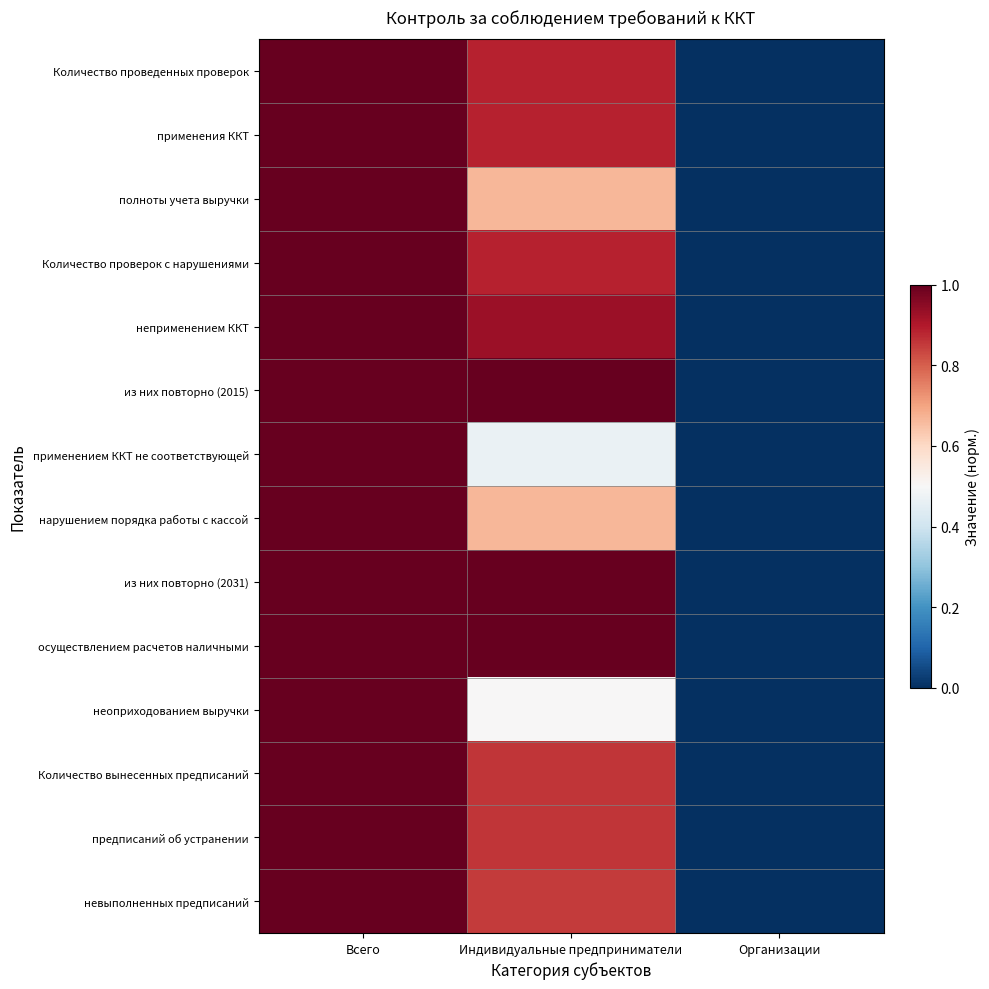

Between Индивидуальные предприниматели and Организации, which is larger?

Индивидуальные предприниматели